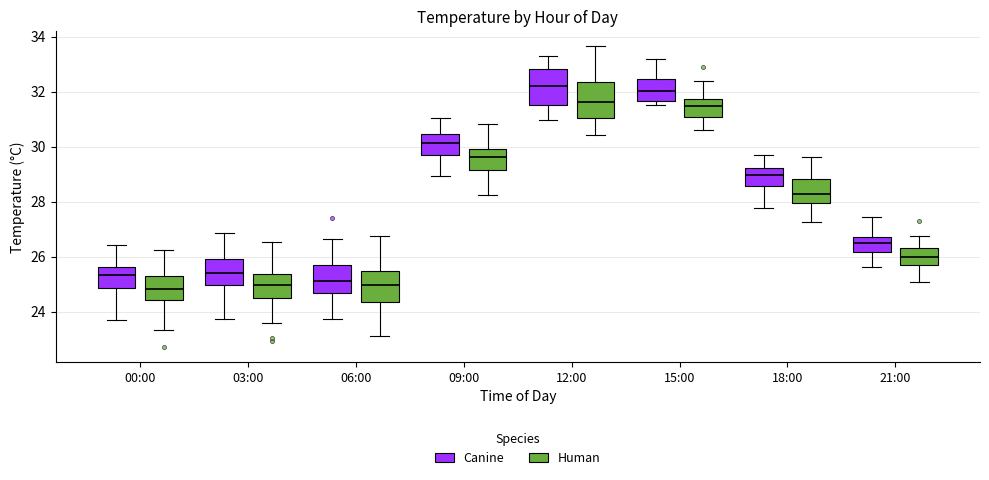

Reading left to right, transcribe this box plot: for each box, give where its median line is, the range the box spans, and where its two whiskers end, as read against the y-axis. The values are not printed on the chart, so give them approximately, as read against the axis.

00:00 (Canine): median 25.4, box 24.8 to 25.6, whiskers 23.6 to 26.4
00:00 (Human): median 24.8, box 24.4 to 25.2, whiskers 23.4 to 26.2
03:00 (Canine): median 25.4, box 25.0 to 25.8, whiskers 23.8 to 26.8
03:00 (Human): median 25.0, box 24.4 to 25.4, whiskers 23.6 to 26.6
06:00 (Canine): median 25.2, box 24.6 to 25.8, whiskers 23.8 to 26.6
06:00 (Human): median 25.0, box 24.4 to 25.4, whiskers 23.2 to 26.8
09:00 (Canine): median 30.2, box 29.6 to 30.4, whiskers 29.0 to 31.0
09:00 (Human): median 29.6, box 29.2 to 29.8, whiskers 28.2 to 30.8
12:00 (Canine): median 32.2, box 31.6 to 32.8, whiskers 31.0 to 33.2
12:00 (Human): median 31.6, box 31.0 to 32.4, whiskers 30.4 to 33.6
15:00 (Canine): median 32.0, box 31.6 to 32.4, whiskers 31.4 to 33.2
15:00 (Human): median 31.4, box 31.0 to 31.8, whiskers 30.6 to 32.4
18:00 (Canine): median 29.0, box 28.6 to 29.2, whiskers 27.8 to 29.6
18:00 (Human): median 28.2, box 28.0 to 28.8, whiskers 27.2 to 29.6
21:00 (Canine): median 26.4, box 26.2 to 26.8, whiskers 25.6 to 27.4
21:00 (Human): median 26.0, box 25.6 to 26.2, whiskers 25.0 to 26.8